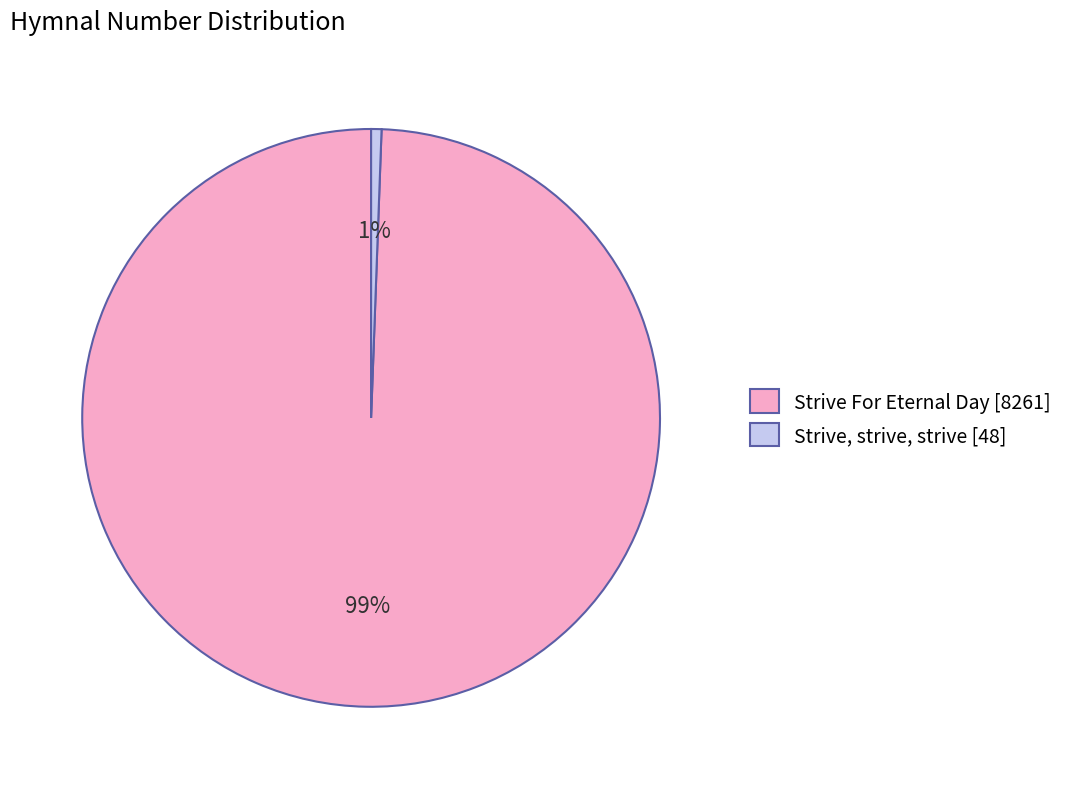

Do Strive, strive, strive and Strive For Eternal Day together represent more than half of the pie?

Yes